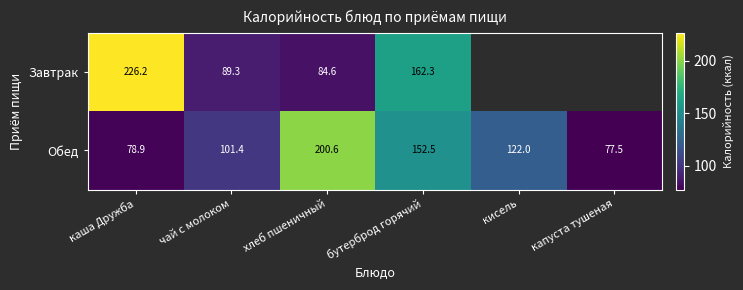

The Обед series shows 78.9 at каша Дружба. True or false?

True